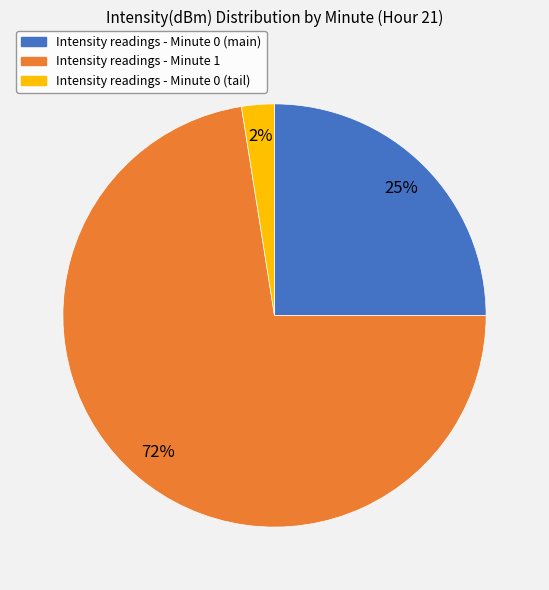

Do Intensity readings - Minute 0 (main) and Intensity readings - Minute 1 together represent more than half of the pie?

Yes